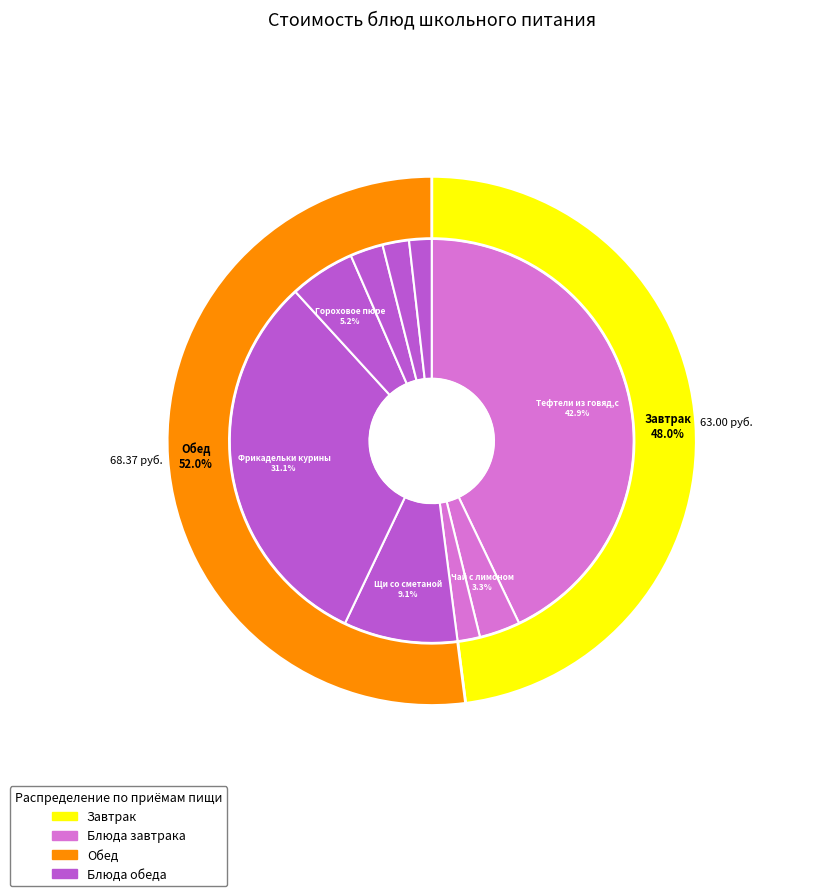

What is the change in value from Хлеб Дарницкий (завтрак) to Хлеб пшеничный?

+0.4